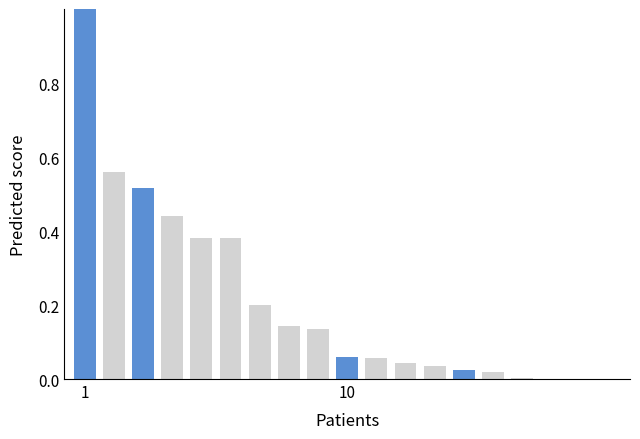

What is the greatest value displayed?

1.0